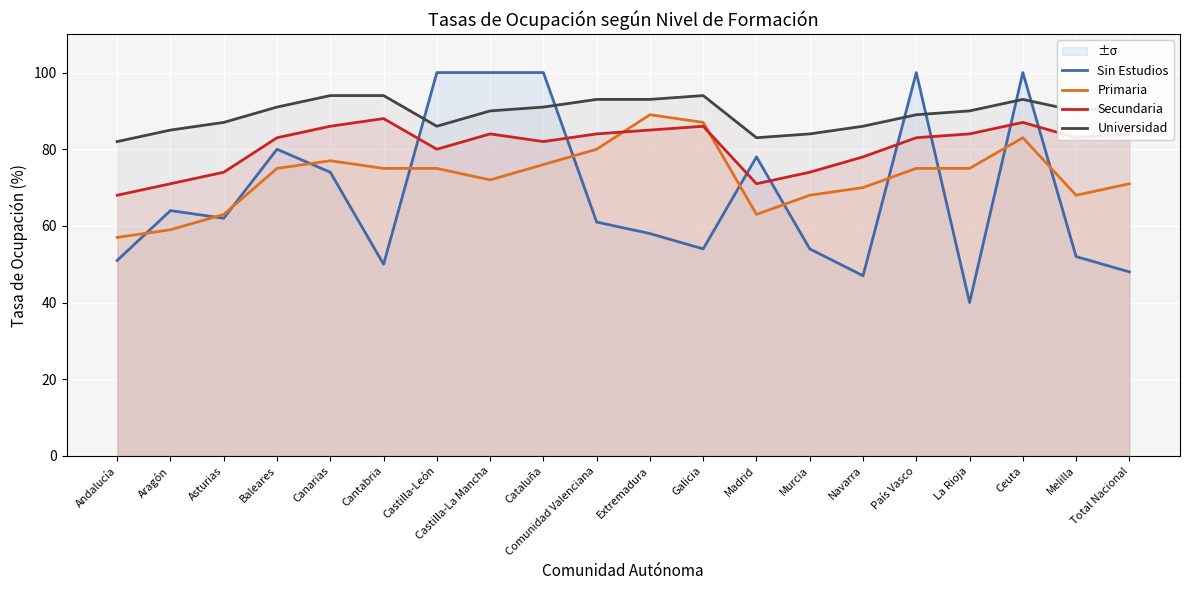

How many interior local peaks does the Universidad series have?

2